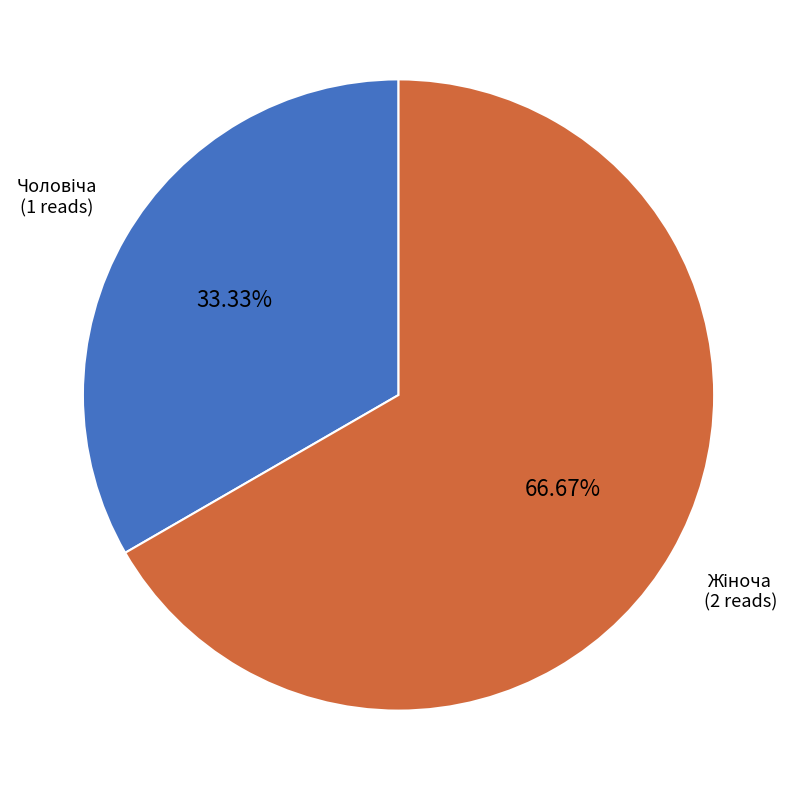

What is the majority slice?

Жіноча